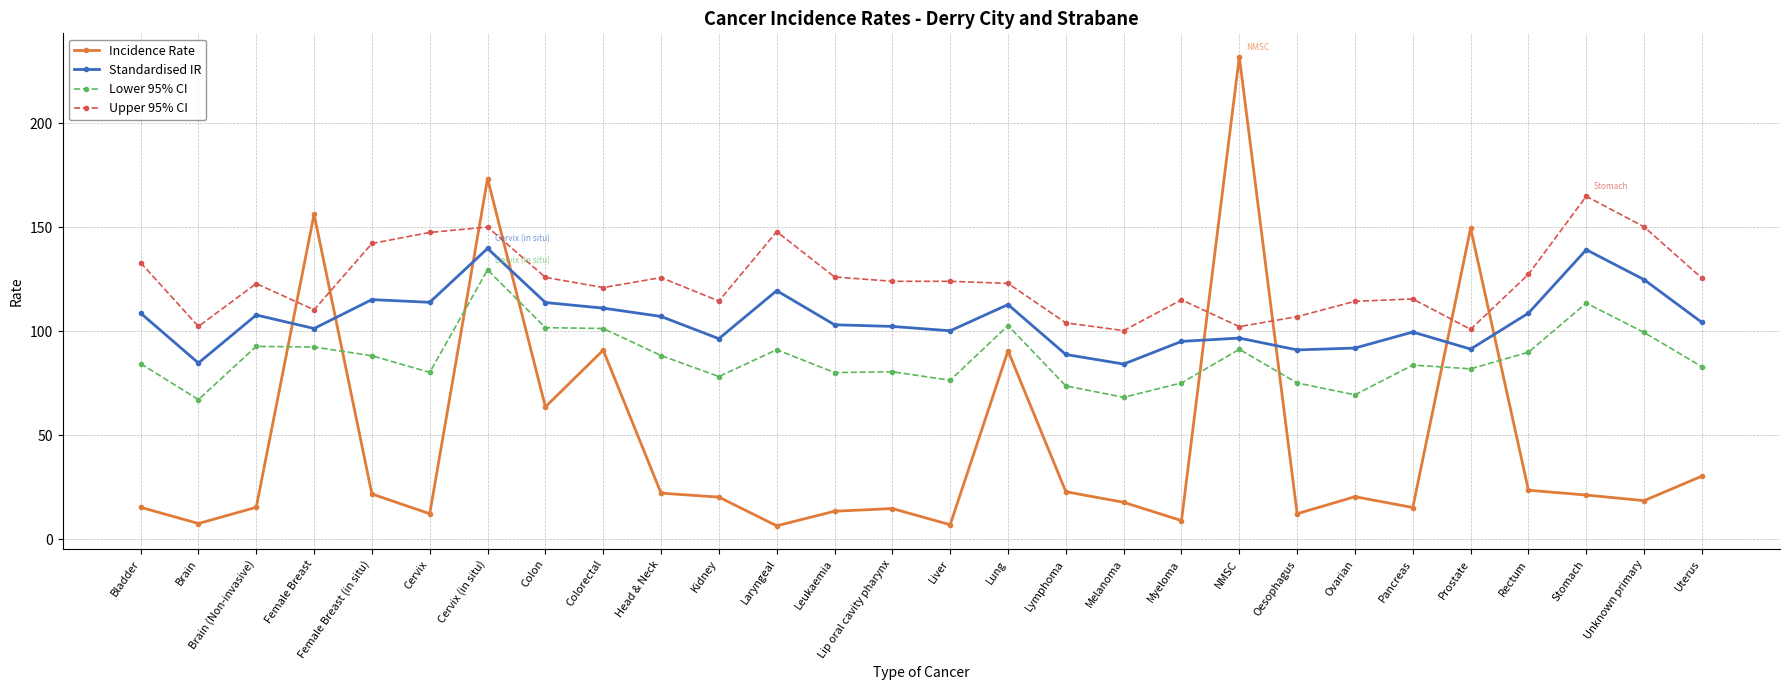

Is it true that Standardised IR equals 96.4 at Kidney?

True